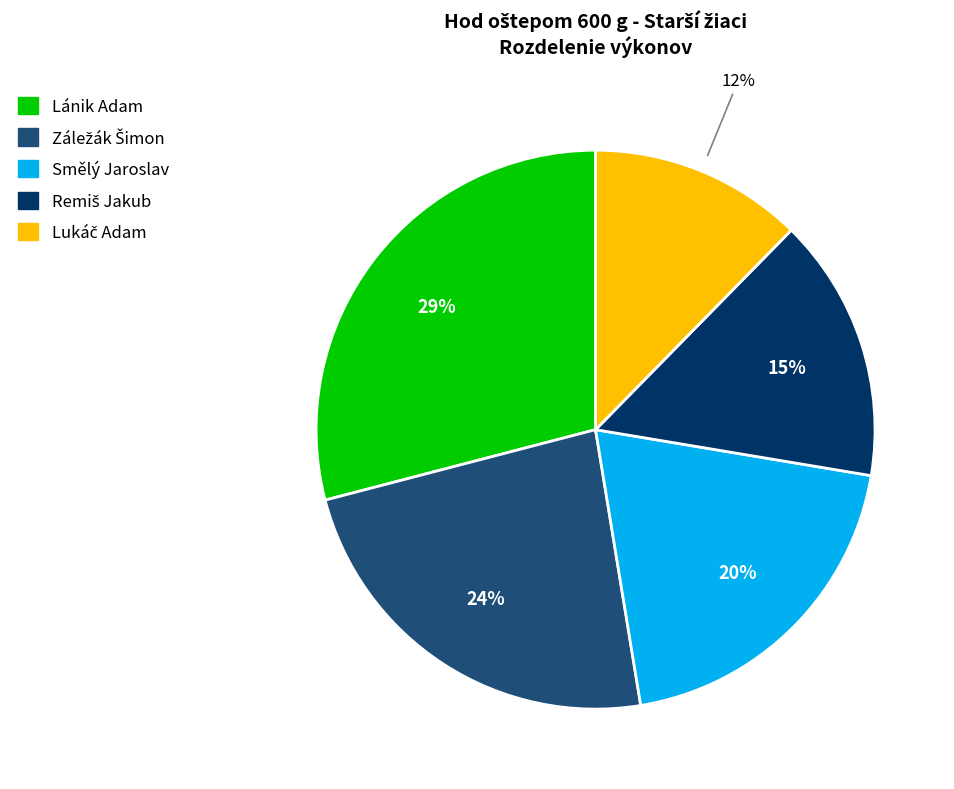

To the nearest percent, what portion does Smělý Jaroslav represent?

20%